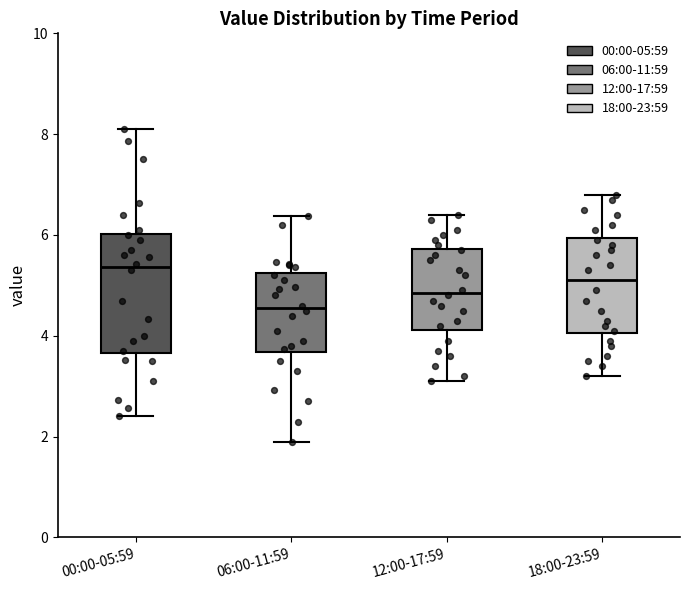

Reading left to right, transcribe this box plot: for each box, give where its median line is, the range the box spans, and where its two whiskers end, as read against the y-axis. The values are not printed on the chart, so give them approximately, as read against the axis.

00:00-05:59: median 5.4, box 3.6 to 6.0, whiskers 2.4 to 8.2
06:00-11:59: median 4.6, box 3.6 to 5.2, whiskers 2.0 to 6.4
12:00-17:59: median 4.8, box 4.2 to 5.8, whiskers 3.2 to 6.4
18:00-23:59: median 5.2, box 4.0 to 6.0, whiskers 3.2 to 6.8